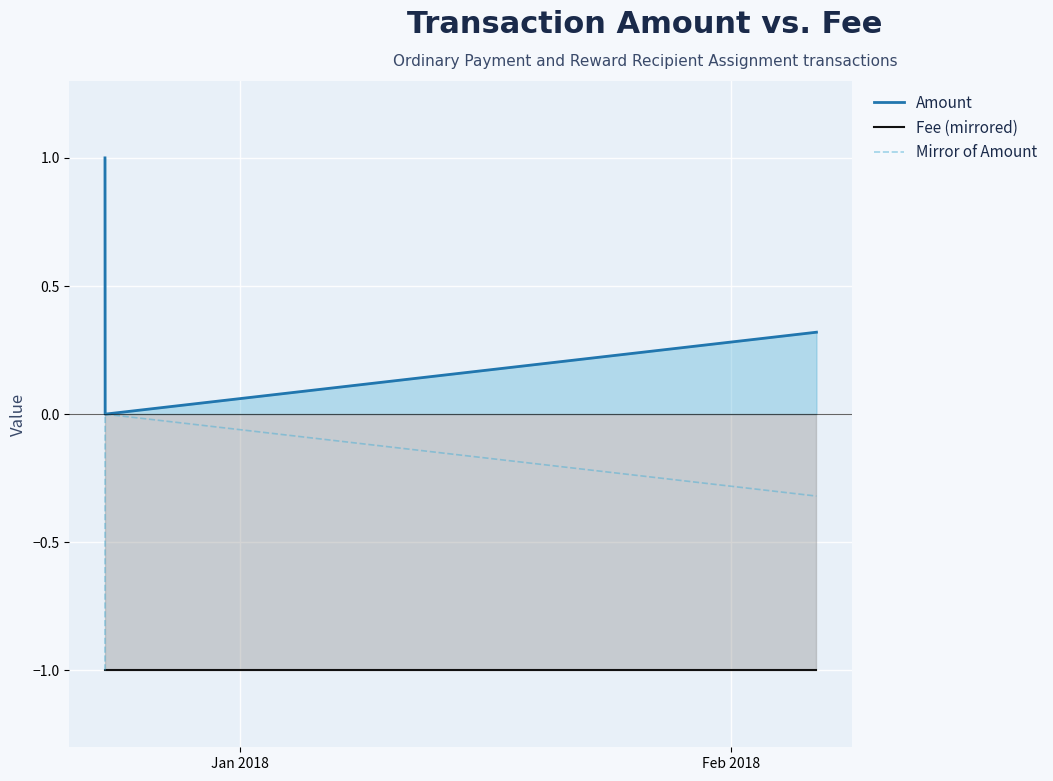

What is the difference between the second highest and minimum values in the Mirror of Amount series?

0.7